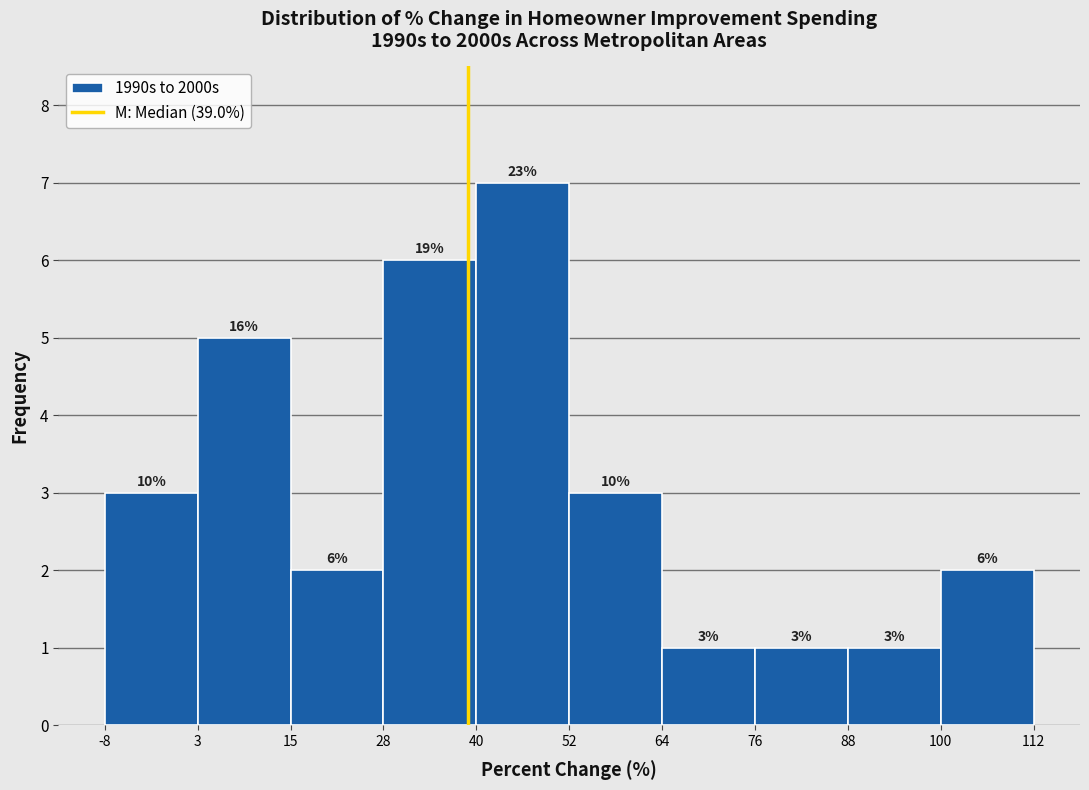

Over which range of the x-axis is the bar tallest?

40 to 52